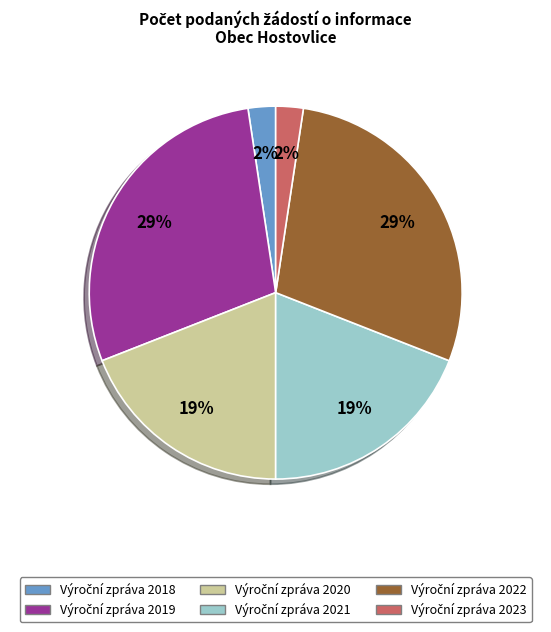

To the nearest percent, what is the average slice percentage?

17%